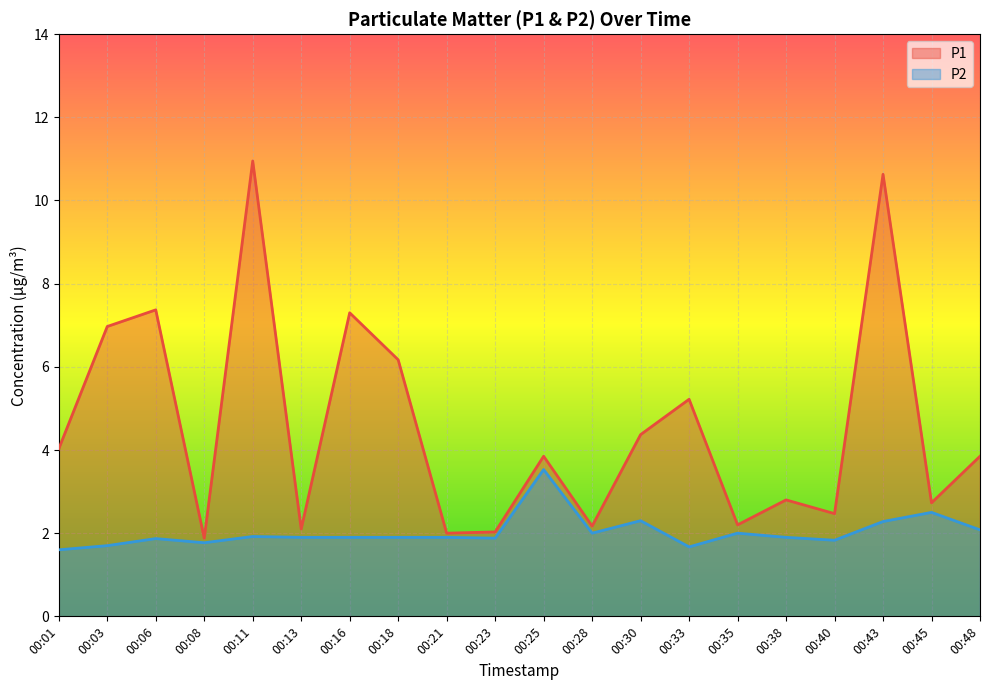

In P1, how many points are higher than both neighbors (excluding endpoints)?

7